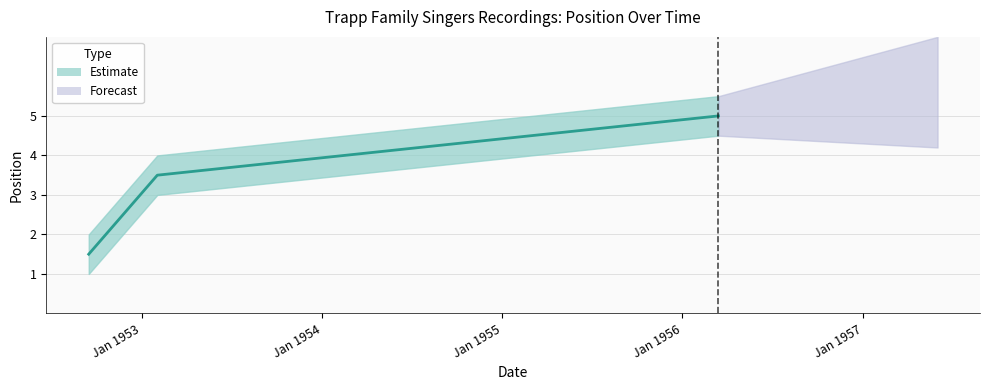

How many values are below 3?

2